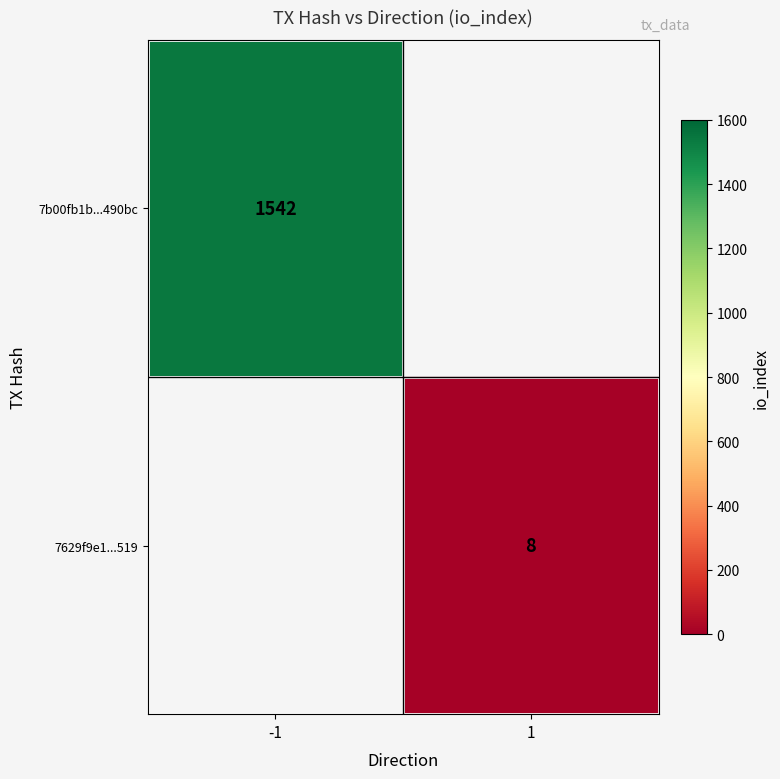

True or false: 7b00fb1b...490bc has a value of 960 at -1.

False